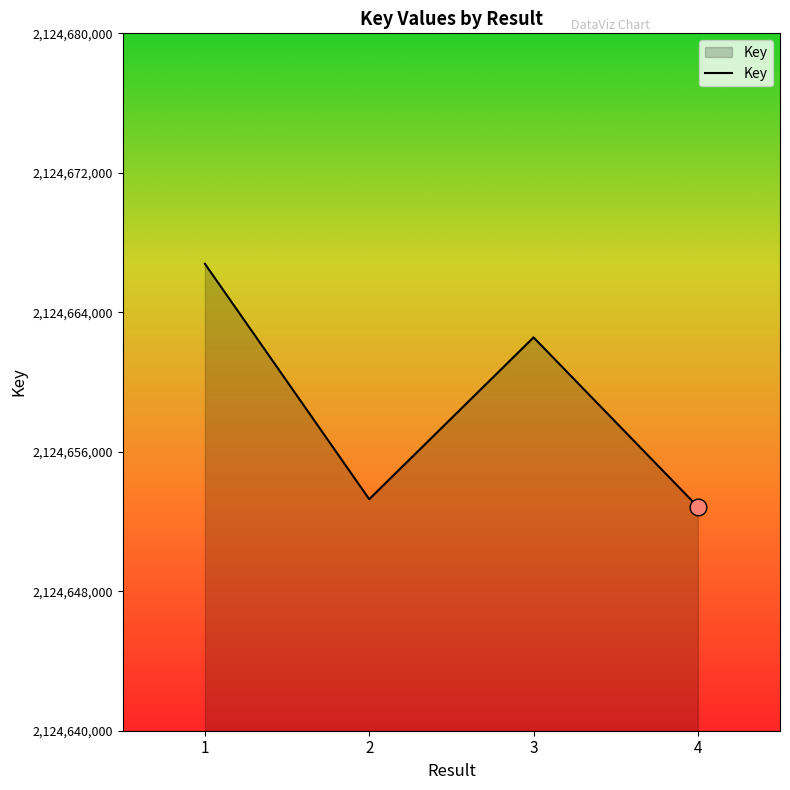

List the labels in order of value, largest first.

1, 3, 2, 4